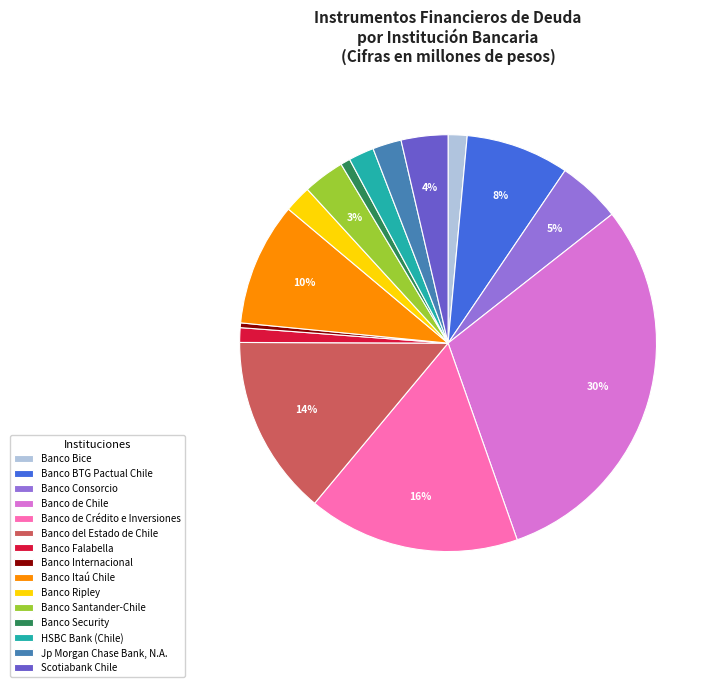

To the nearest percent, what percentage of the pie is Scotiabank Chile?

4%